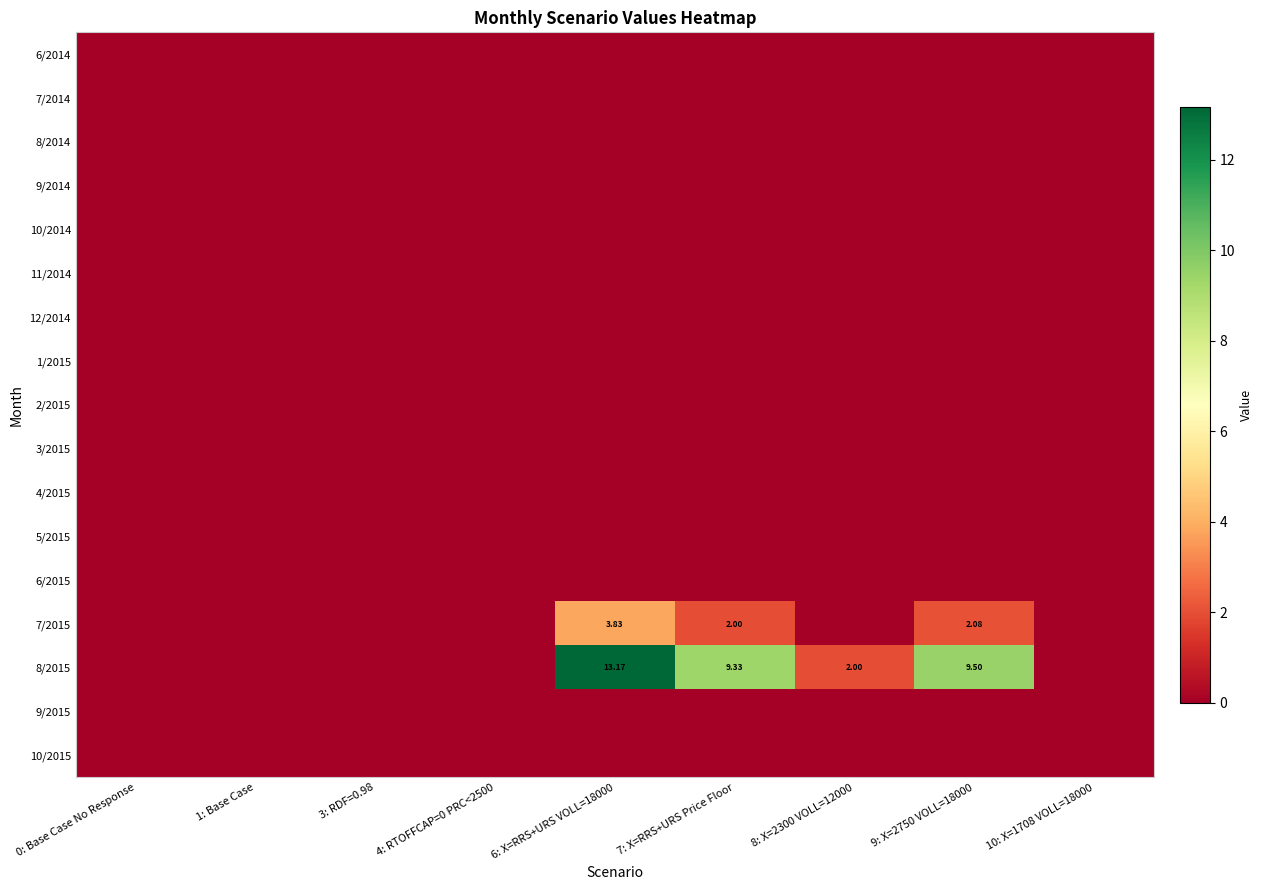

Is it true that 2/2015 equals 0.0 at 3: RDF=0.98?

True